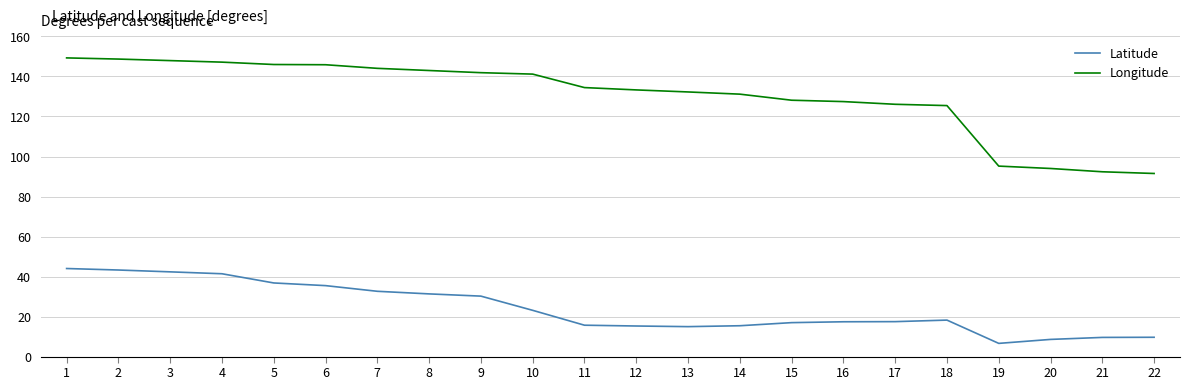

How many categories are shown in the chart?

22